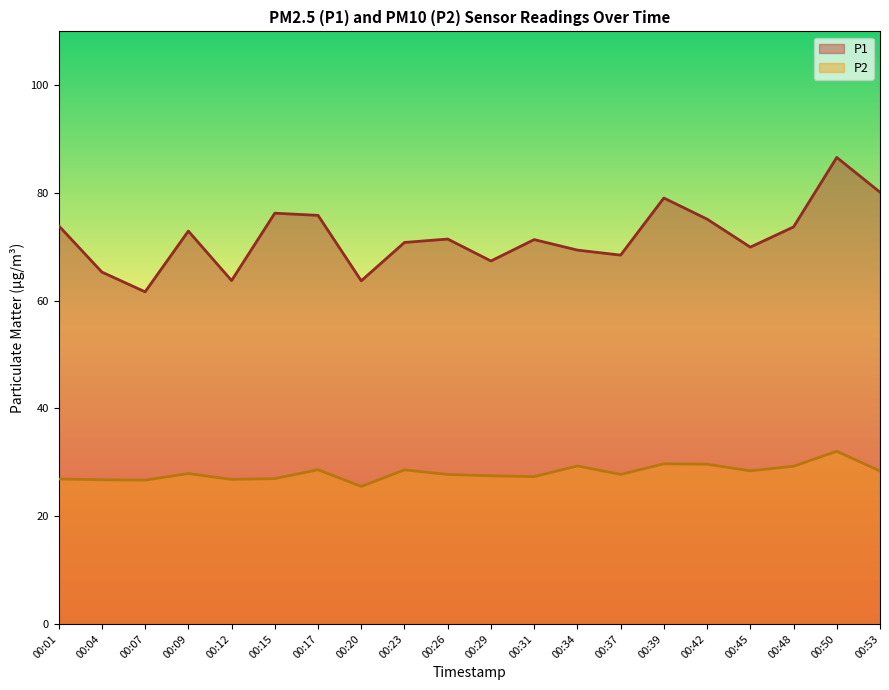

What is the value of the P2 point at the 12th from the left?

27.4